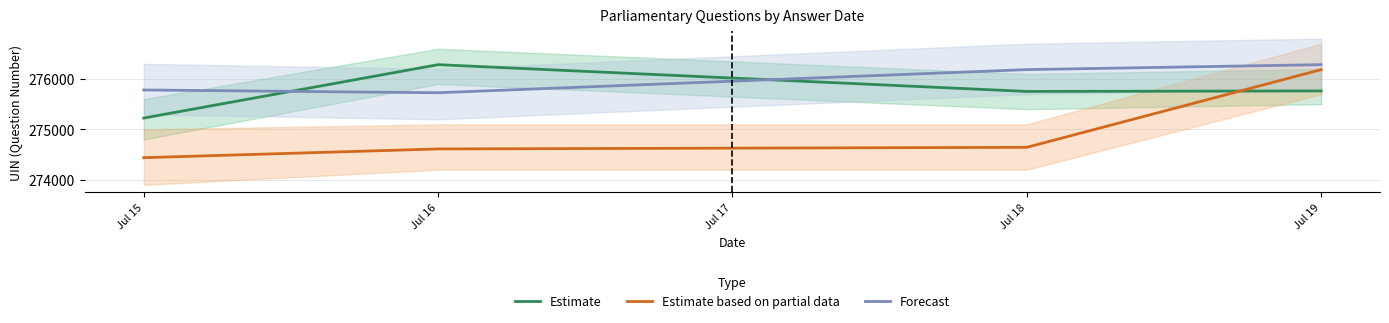

Which series has the largest total across all categories?

Forecast